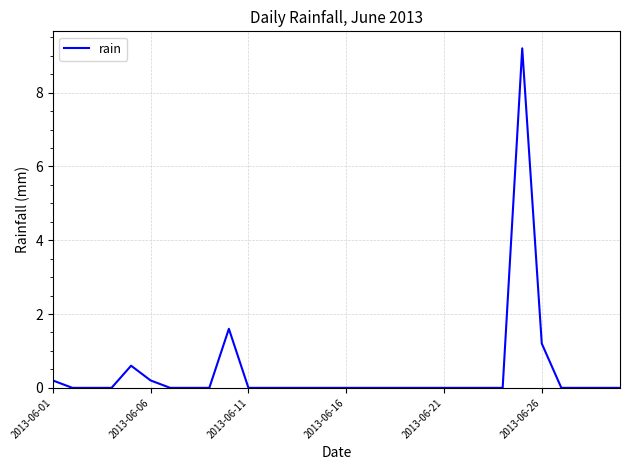

True or false: there are more than 0 points higher than both neighbors.

True